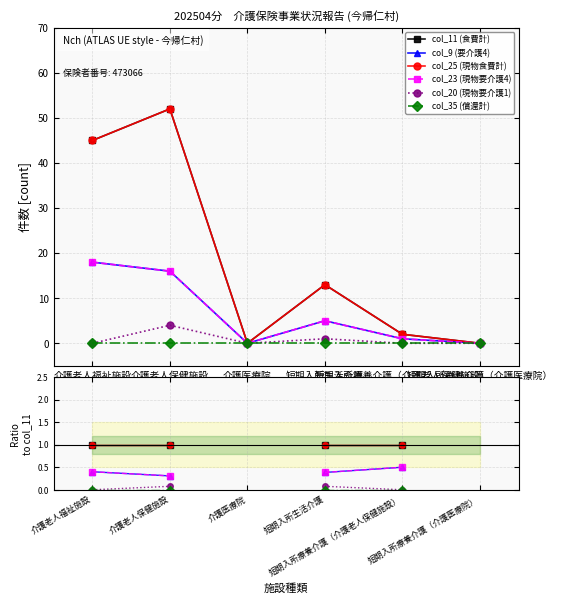

True or false: col_35 (償還計) has more than 2 points higher than both neighbors.

False